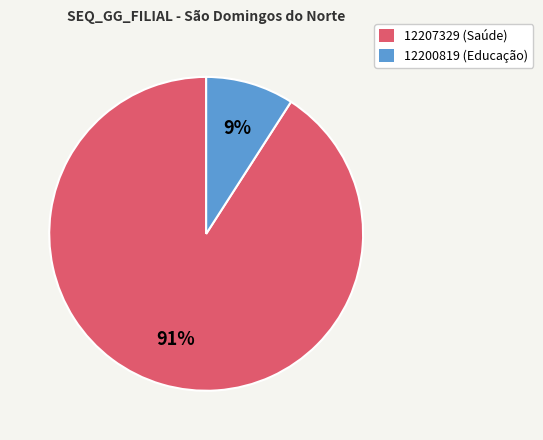

Is it true that 12207329 is 99% of the pie?

False